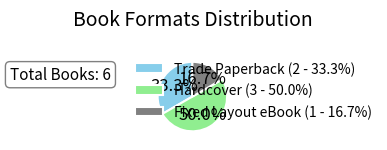

What is the total percentage of Trade Paperback (2 - 33.3%) and Fixed Layout eBook (1 - 16.7%)?

50.0%